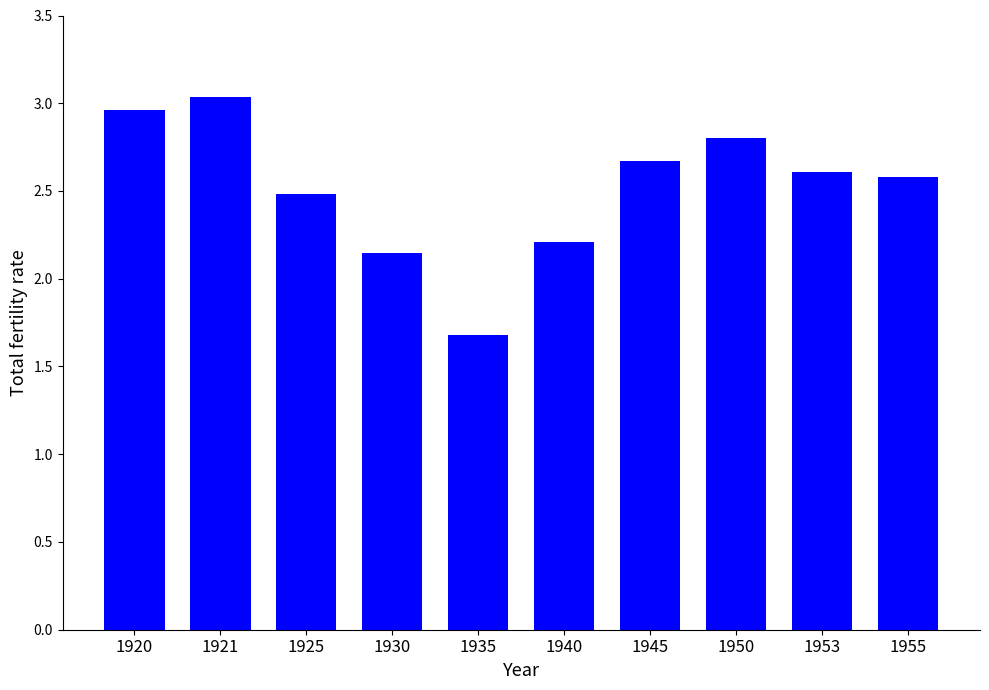

True or false: the data shows 2.6 at 1953.

True